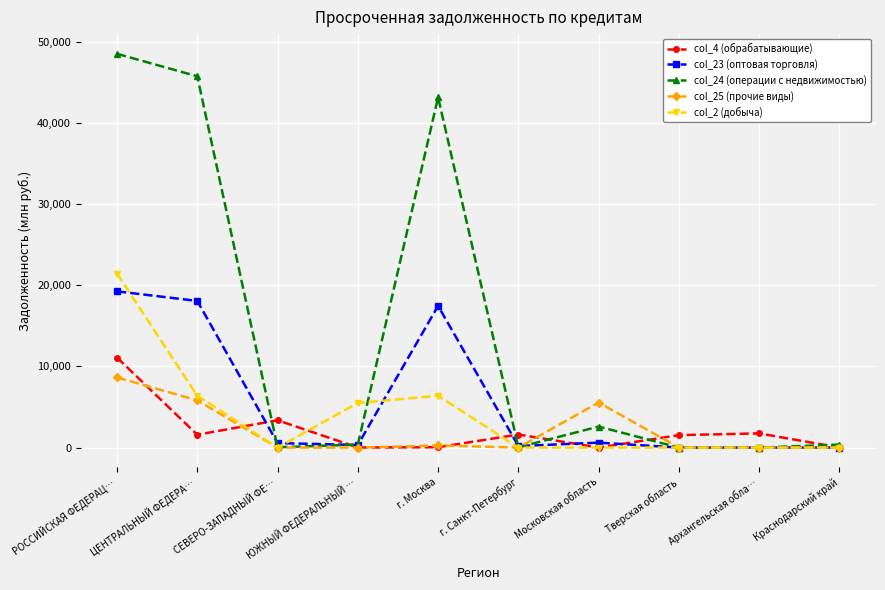

What value does the col_23 (оптовая торговля) series have at ЦЕНТРАЛЬНЫЙ ФЕДЕРА…?

18066